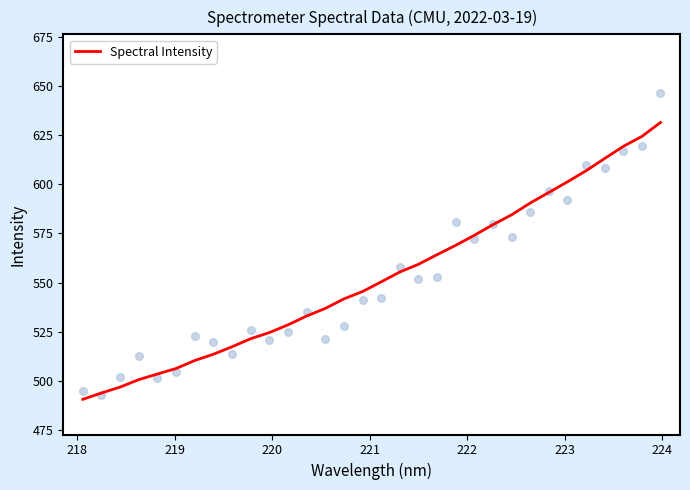

What is the maximum value for Spectral Intensity?

631.4